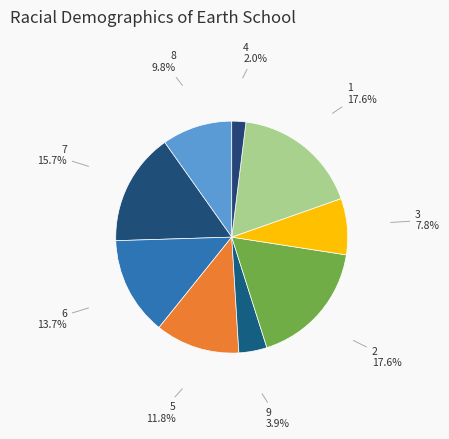

Do 5 and 9 together represent more than half of the pie?

No